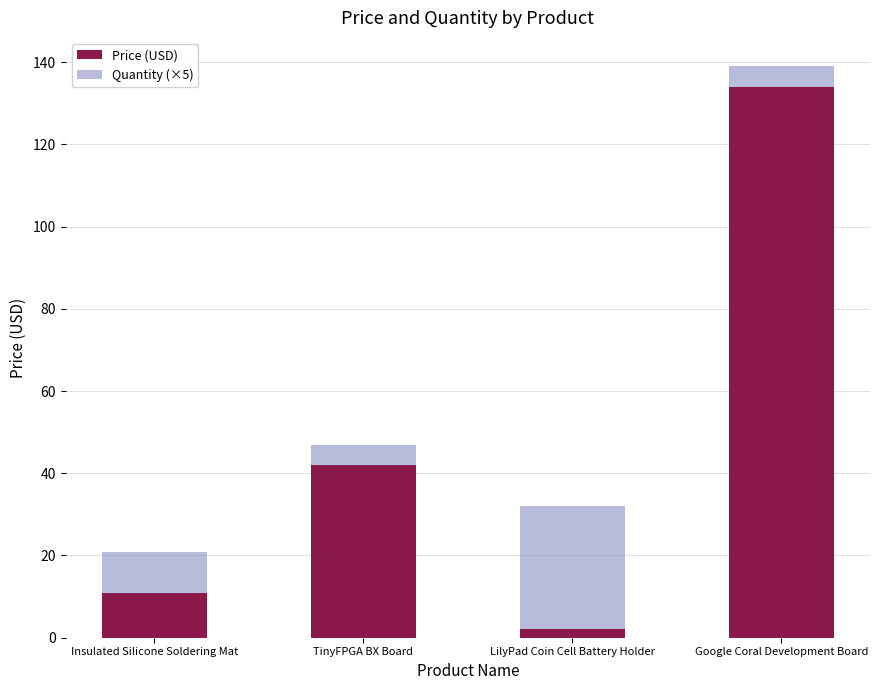

True or false: Price (USD) has a value of 16.5 at Insulated Silicone Soldering Mat.

False